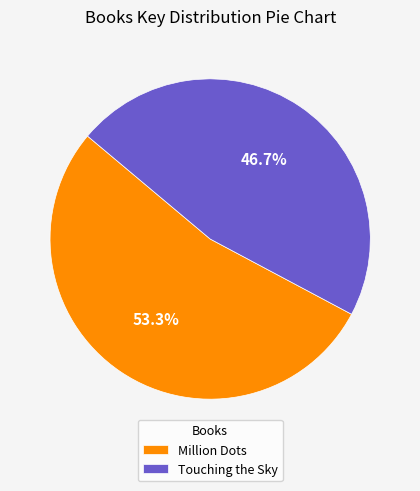

How many segments does this pie chart have?

2